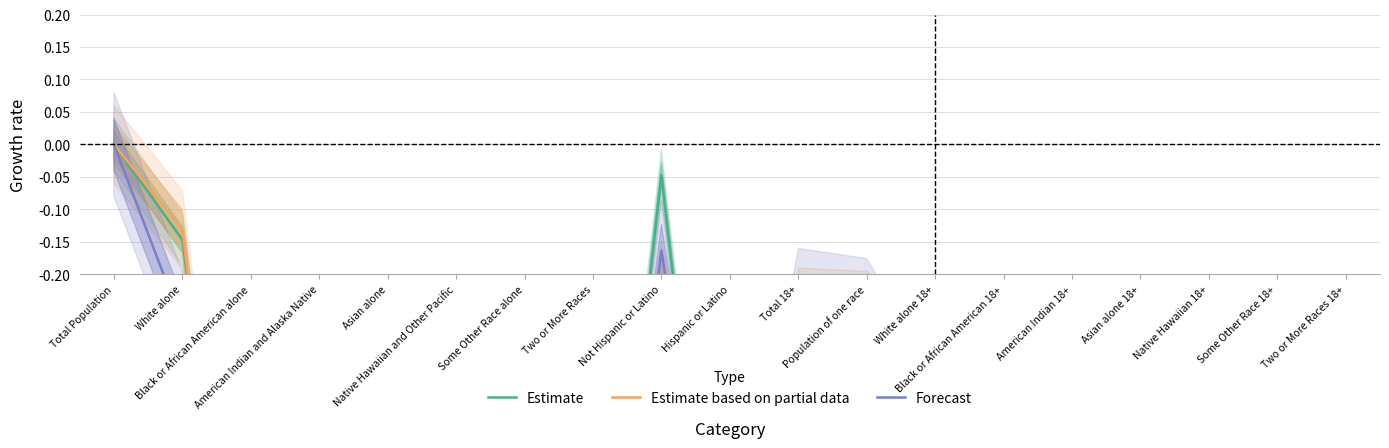

Which series changed the most between Asian alone and Asian alone 18+?

Estimate